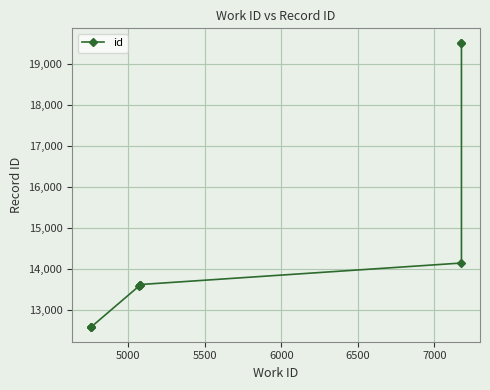

Read the value at 6000.

13596